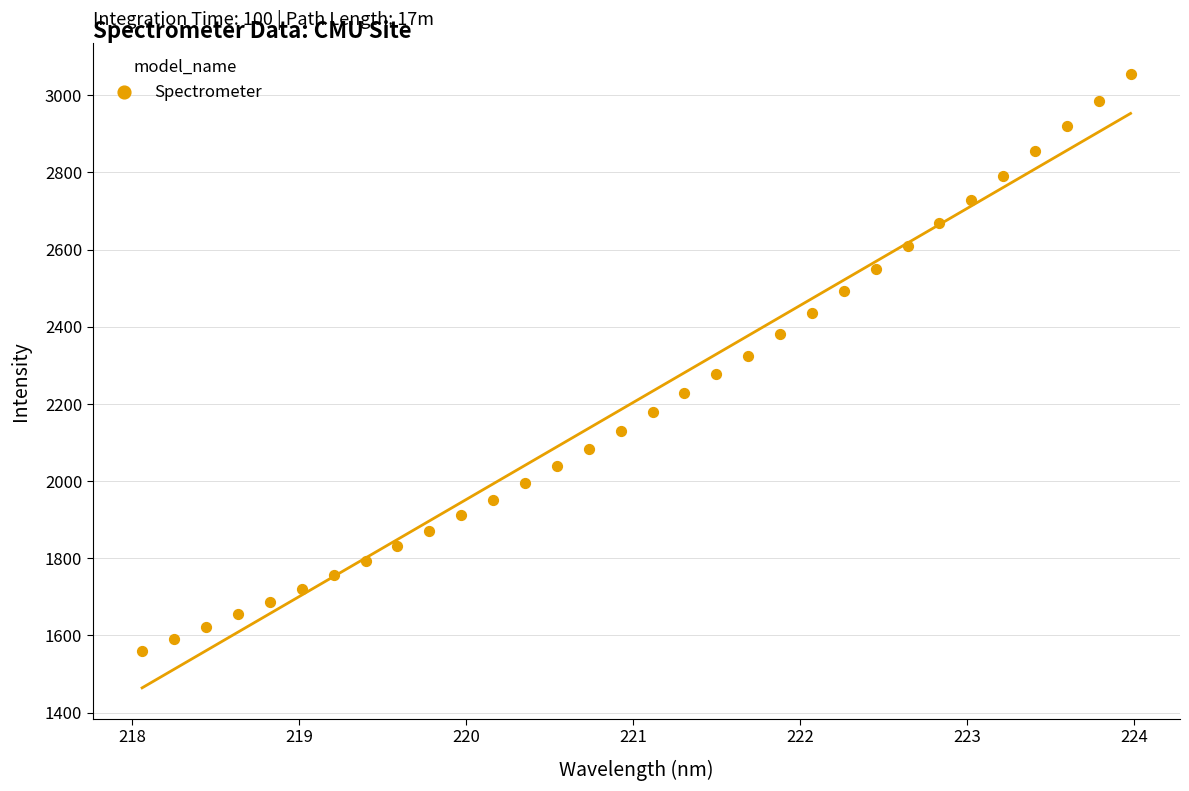

What is the range of Y values (max minus min)?

1494.7